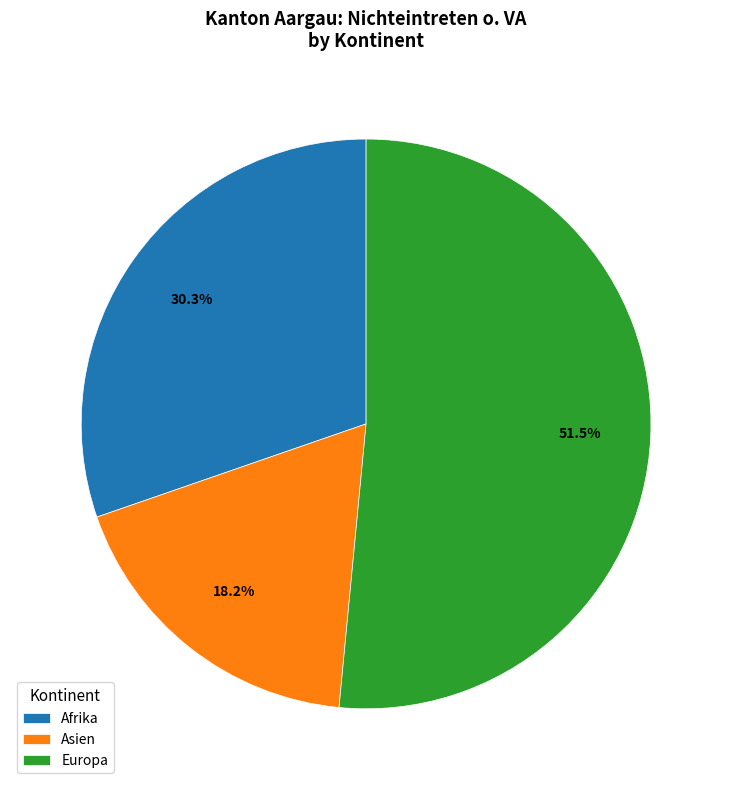

Is Asien the majority of the pie?

No